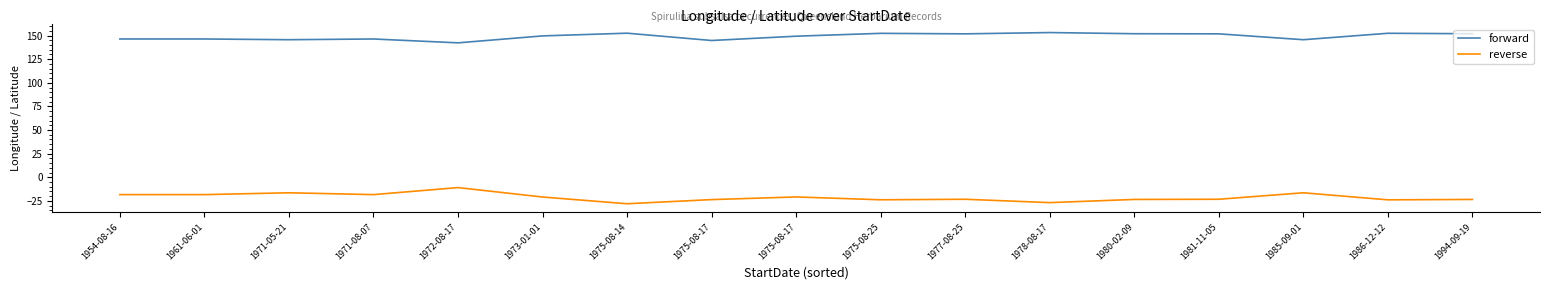

What is the value of the forward point at the 5th from the left?

142.3